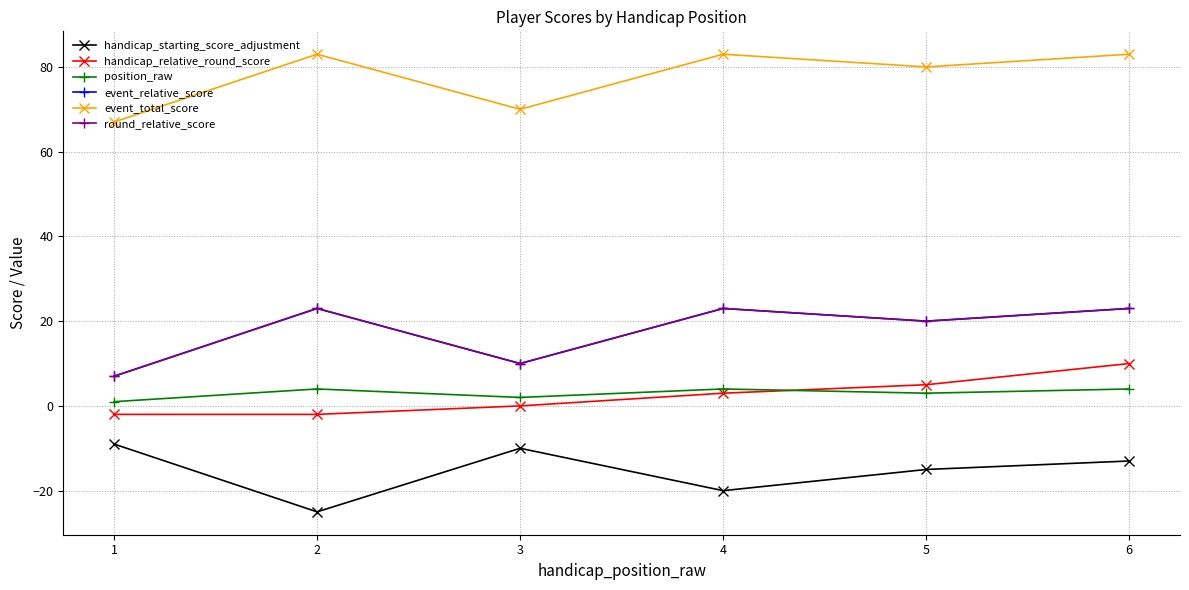

True or false: handicap_starting_score_adjustment and event_relative_score intersect in this chart.

False